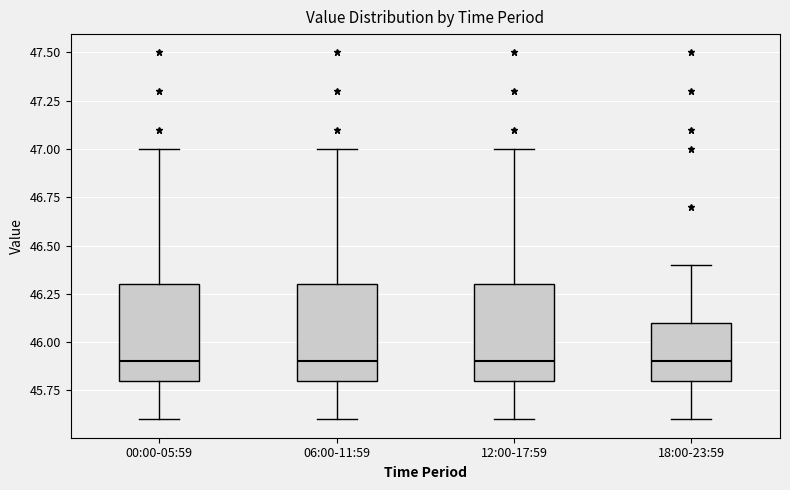

Where is the lower edge of the box for 06:00-11:59 on the y-axis? The values are not printed on the chart, so give them approximately, as read against the axis.

45.8